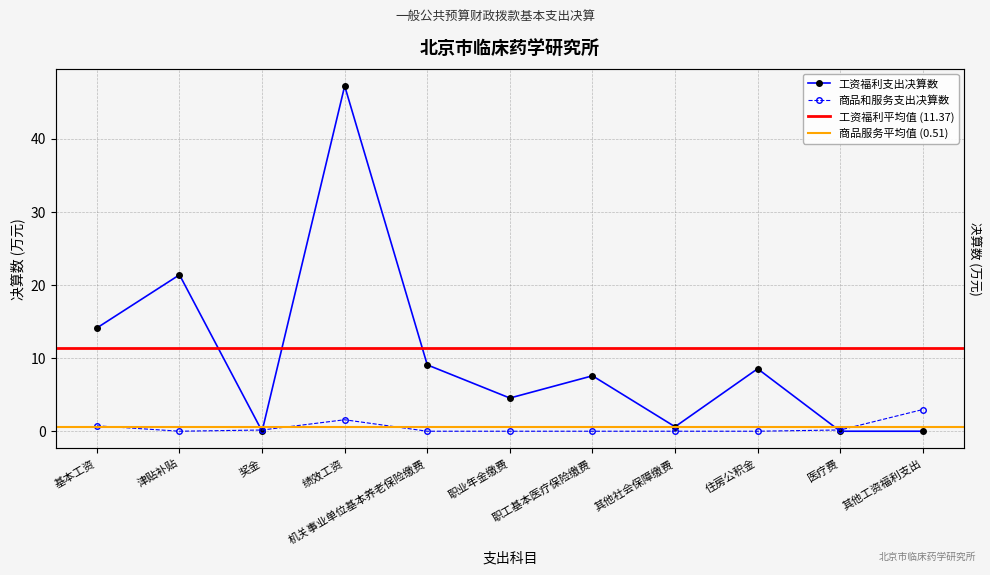

Reading left to right, what are all the values shown in this chart?

工资福利支出决算数: 14.1	21.4	0.0	47.2	9.1	4.5	7.6	0.6	8.5	0.0	0.0
商品和服务支出决算数: 0.7	0.0	0.2	1.6	0.0	0.0	0.0	0.0	0.0	0.2	3.0